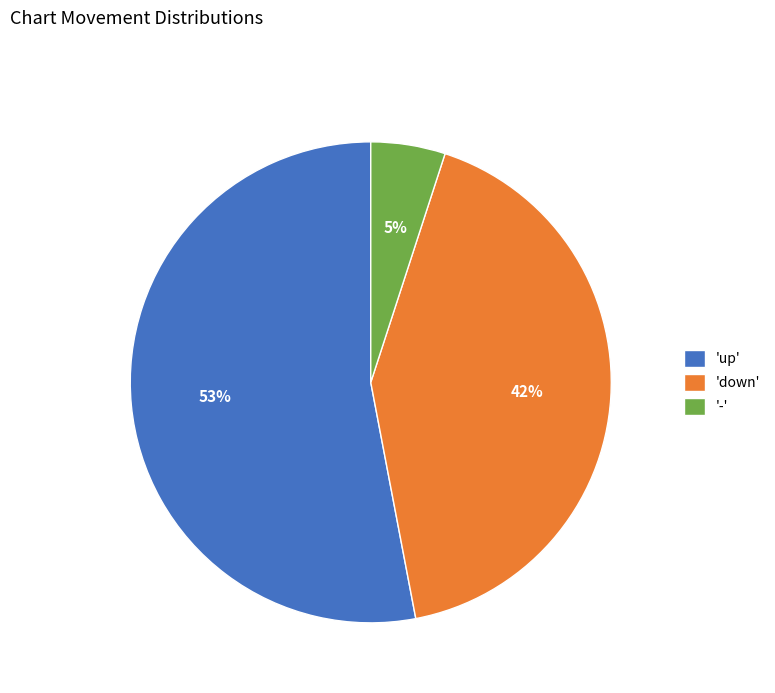

The '-' slice represents 1% of the pie. True or false?

False